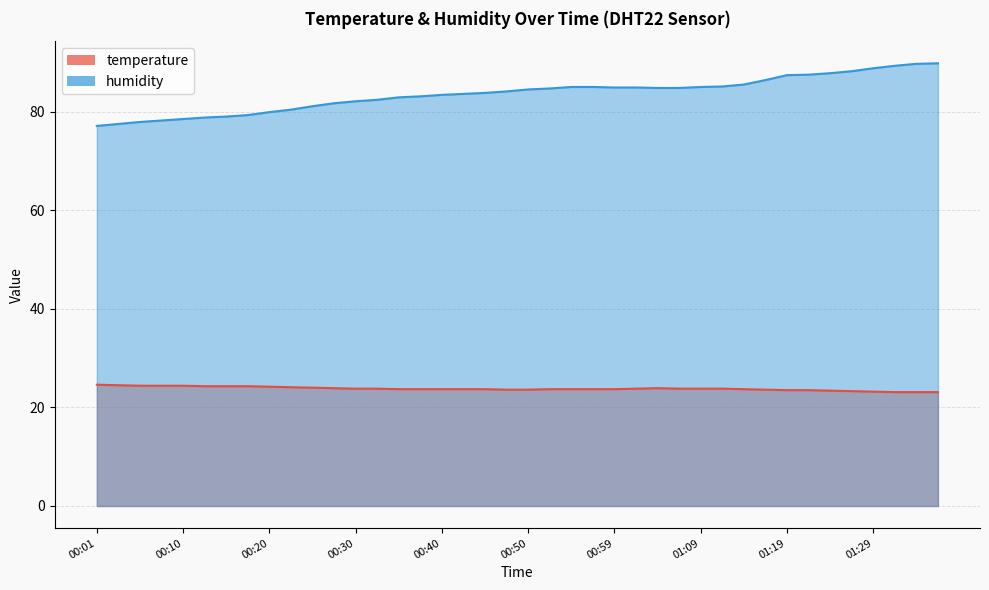

Rank the series at 00:23 from highest to lowest value.

humidity, temperature